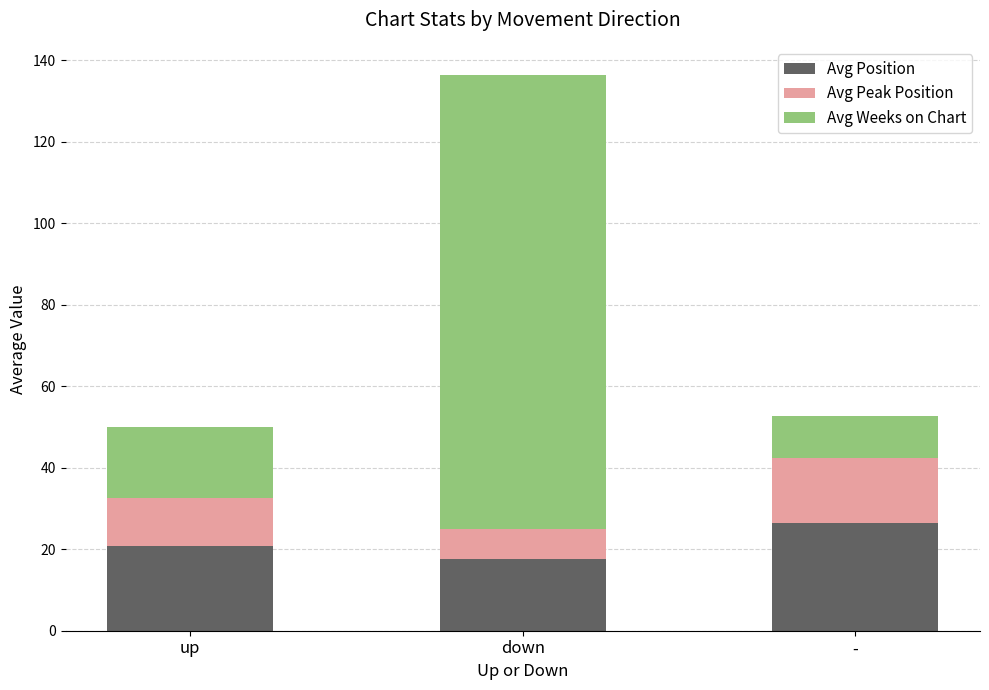

What are all the series names shown in the legend?

Avg Position, Avg Peak Position, Avg Weeks on Chart